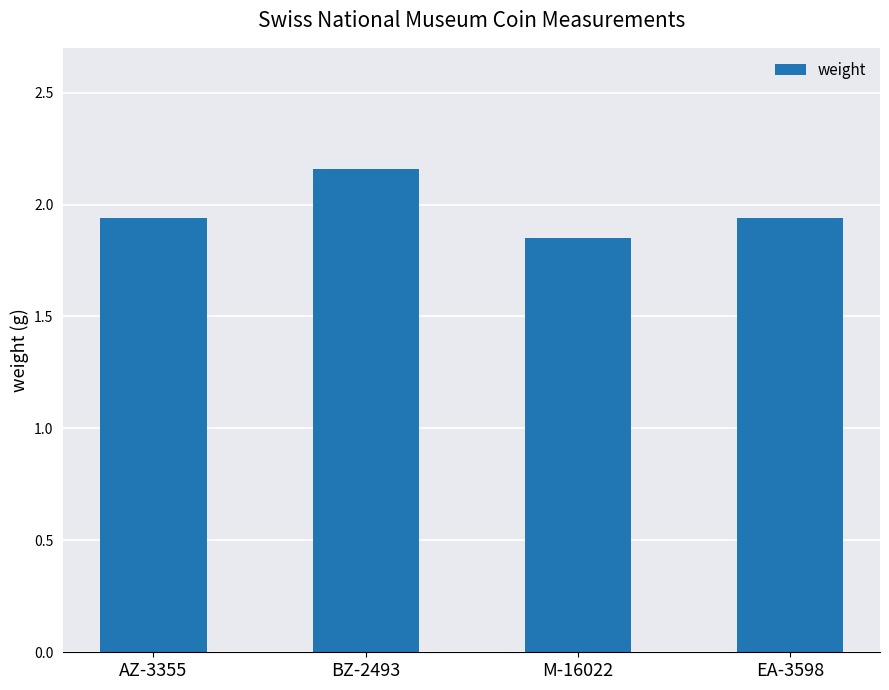

The value at BZ-2493 is 1.2. True or false?

False